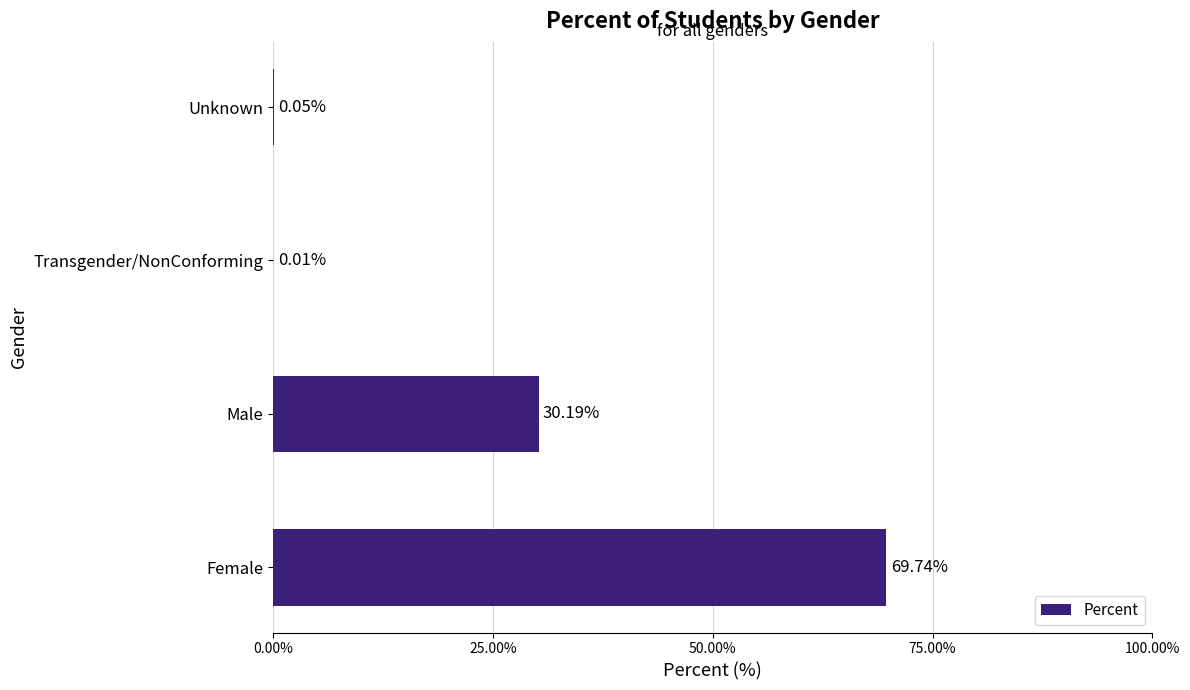

Which category has the highest value across all series?

Female